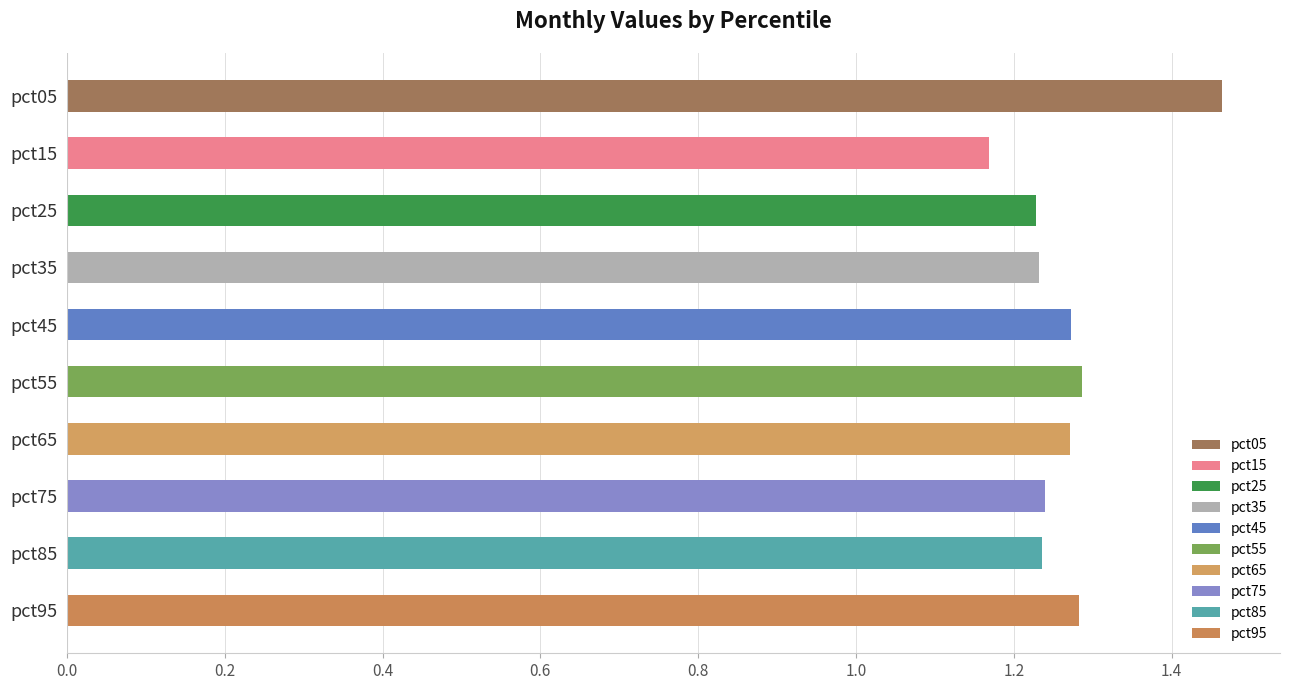

At how many categories does at least one series exceed 0?

10